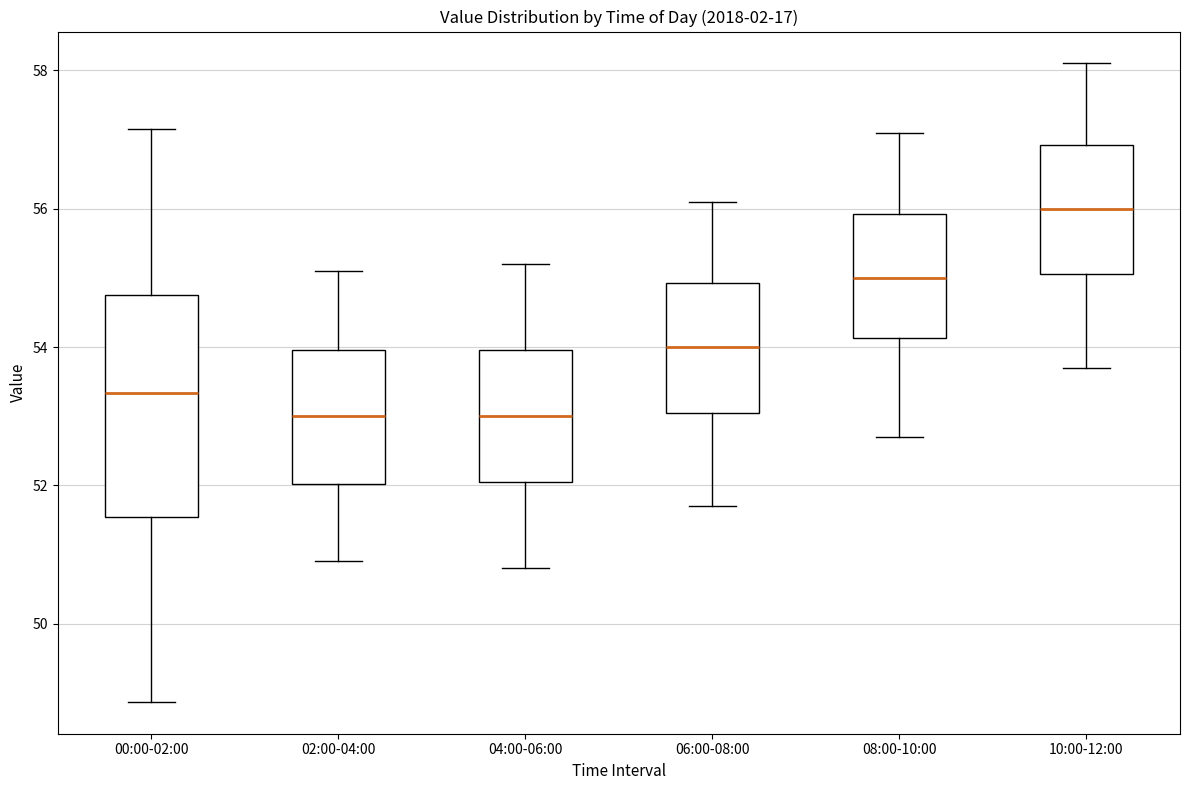

Reading left to right, read every box against the y-axis: the position of its median line, the range the box covers, and the ends of its whiskers. The values are not printed on the chart, so give them approximately, as read against the axis.

00:00-02:00: median 53.4, box 51.6 to 54.8, whiskers 48.8 to 57.2
02:00-04:00: median 53.0, box 52.0 to 54.0, whiskers 51.0 to 55.2
04:00-06:00: median 53.0, box 52.0 to 54.0, whiskers 50.8 to 55.2
06:00-08:00: median 54.0, box 53.0 to 55.0, whiskers 51.8 to 56.2
08:00-10:00: median 55.0, box 54.2 to 56.0, whiskers 52.8 to 57.2
10:00-12:00: median 56.0, box 55.0 to 57.0, whiskers 53.8 to 58.2